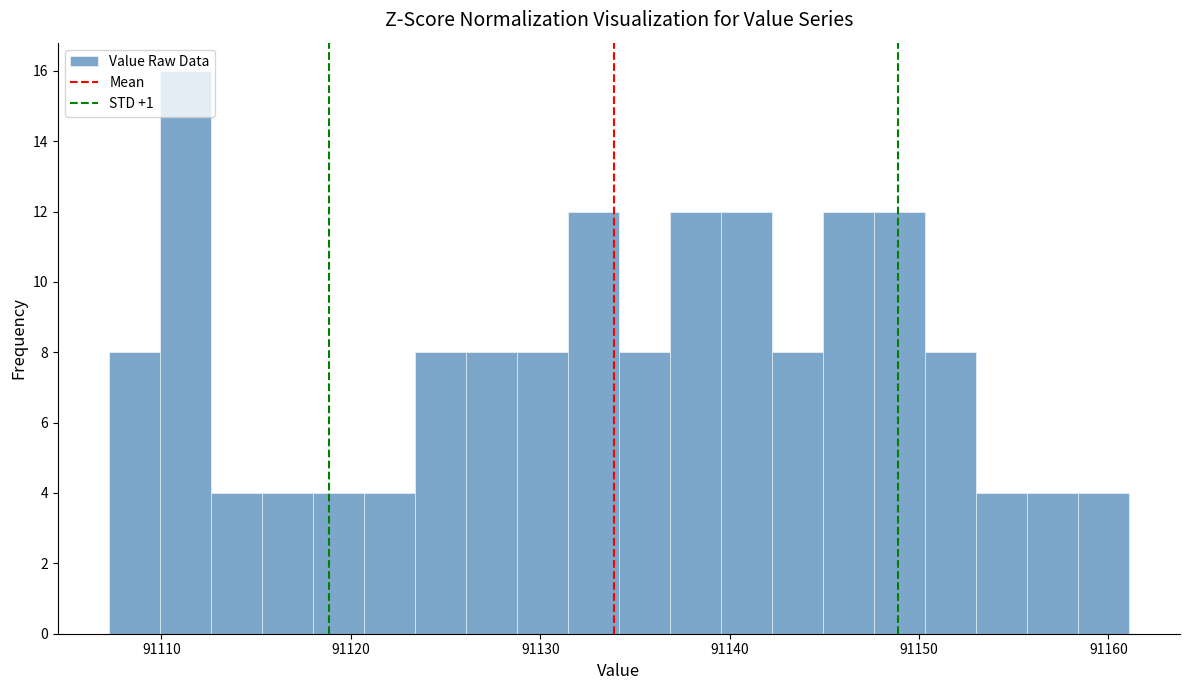

Read against the x-axis, roughly where is the centre of the tallest bar?

91111